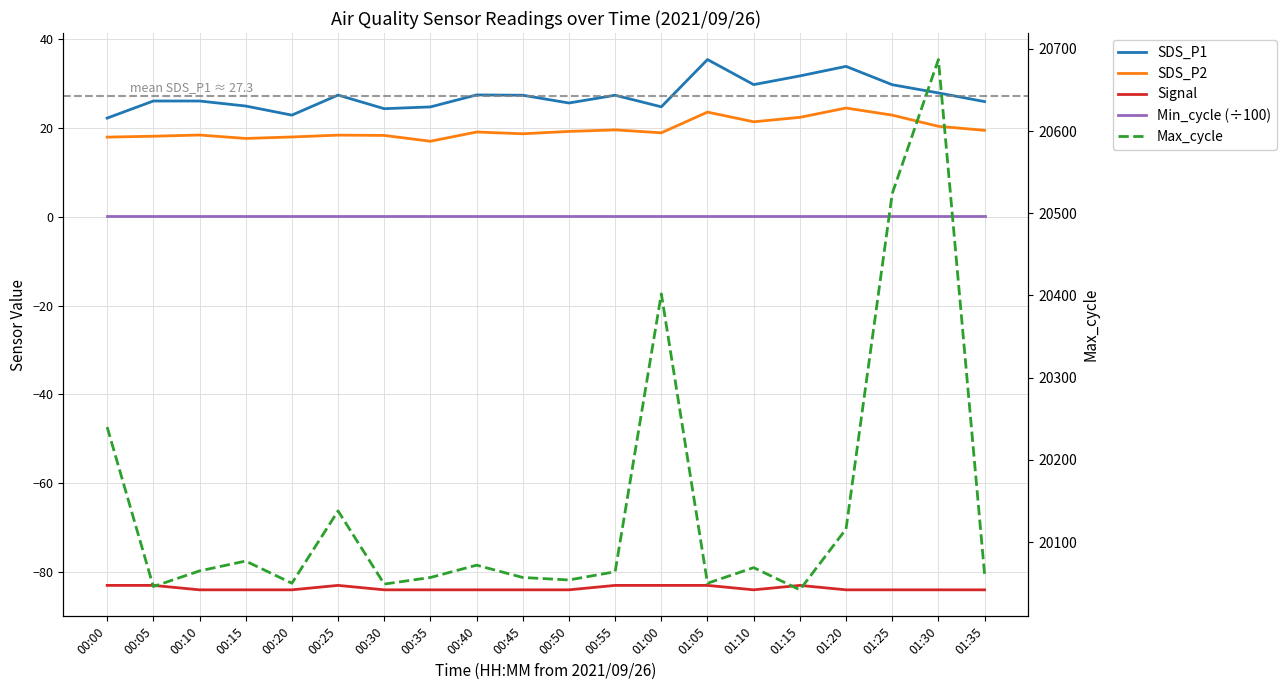

Which category has the highest value across all series?

01:30